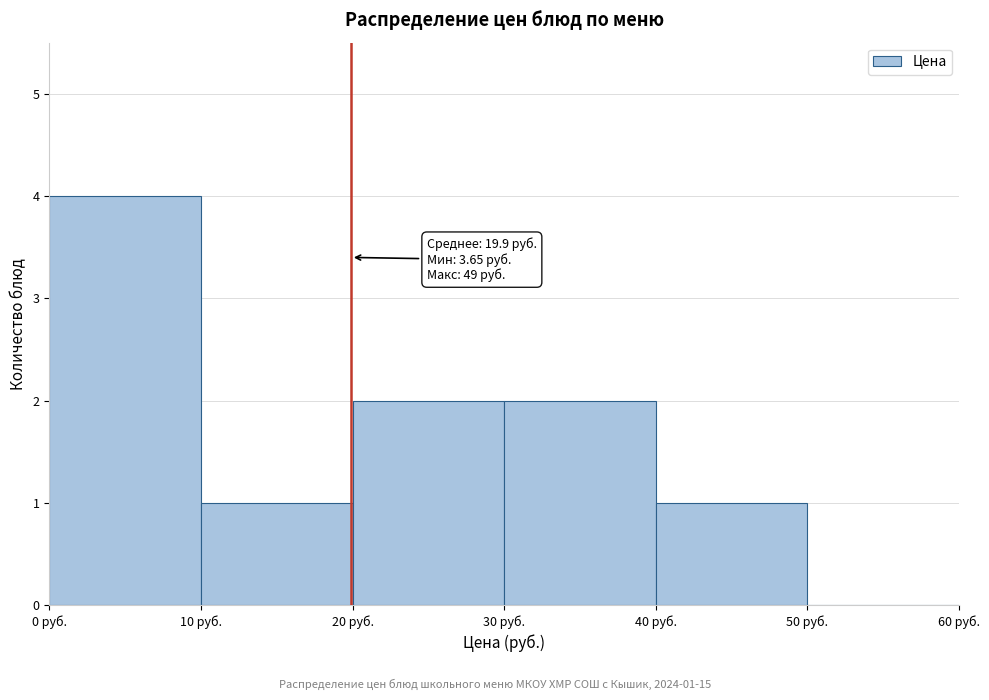

Over which range of the x-axis is the bar tallest?

0 to 10